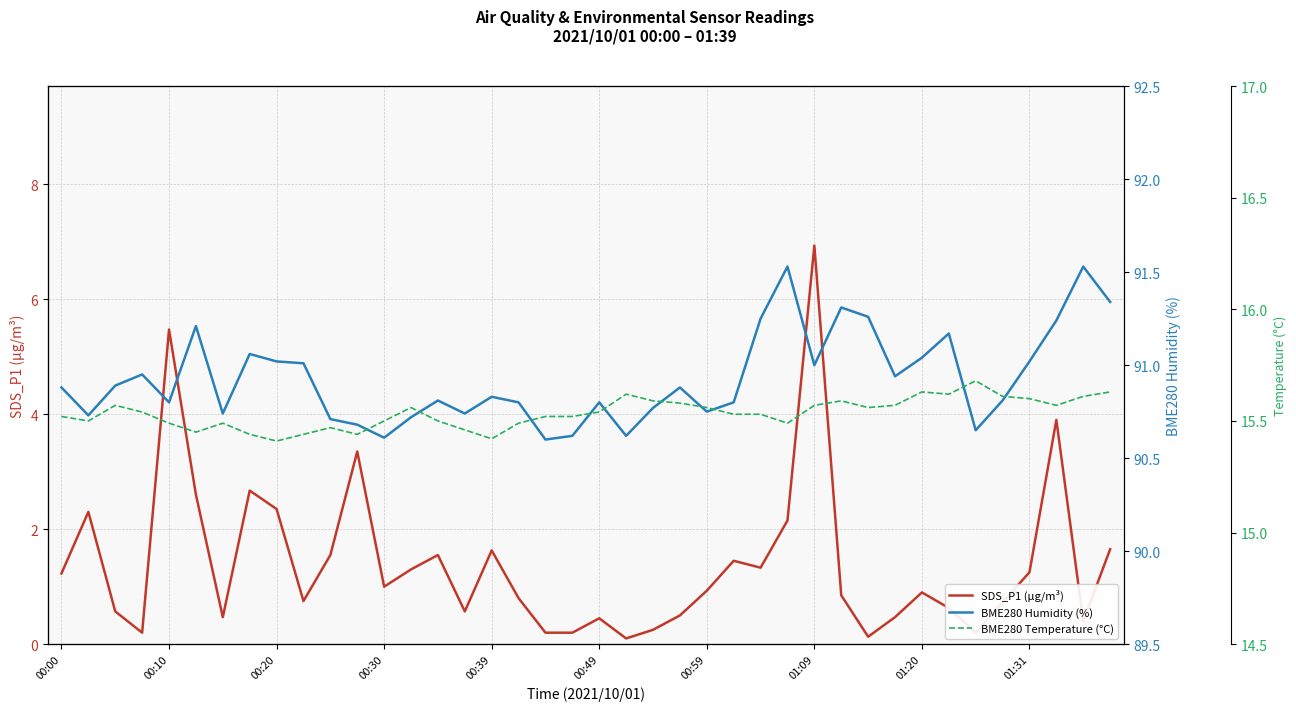

Reading right to left, transcribe all the data shown in this chart.

SDS_P1 (µg/m³): 1.6	0.4	3.9	1.2	0.7	0.2	0.6	0.9	0.5	0.1	0.8	6.9	2.1	1.3	1.4	0.9	0.5	0.2	0.1	0.5	0.2	0.2	0.8	1.6	0.6	1.6	1.3	1.0	3.4	1.6	0.8	2.4	2.7	0.5	2.6	5.5	0.2	0.6	2.3	1.2
BME280 Humidity (%): 91.3	91.5	91.2	91.0	90.8	90.7	91.2	91.0	90.9	91.3	91.3	91.0	91.5	91.2	90.8	90.8	90.9	90.8	90.6	90.8	90.6	90.6	90.8	90.8	90.7	90.8	90.7	90.6	90.7	90.7	91.0	91.0	91.1	90.7	91.2	90.8	91.0	90.9	90.7	90.9
BME280 Temperature (°C): 15.6	15.6	15.6	15.6	15.6	15.7	15.6	15.6	15.6	15.6	15.6	15.6	15.5	15.5	15.5	15.6	15.6	15.6	15.6	15.5	15.5	15.5	15.5	15.4	15.5	15.5	15.6	15.5	15.4	15.5	15.4	15.4	15.4	15.5	15.4	15.5	15.5	15.6	15.5	15.5